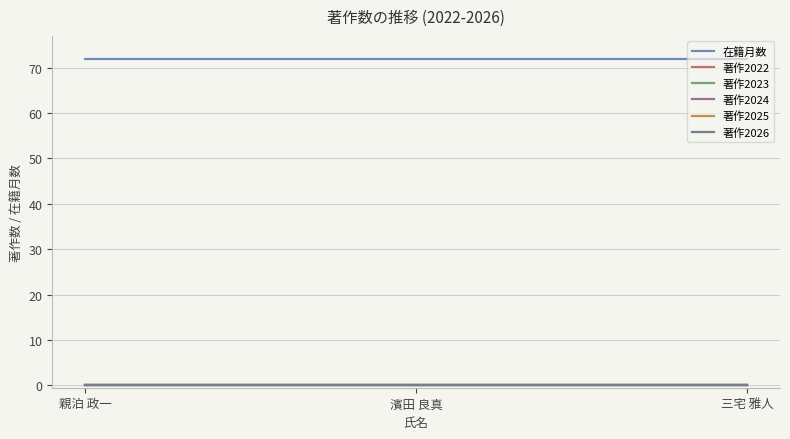

At which category does the chart reach its minimum across all series?

親泊 政一